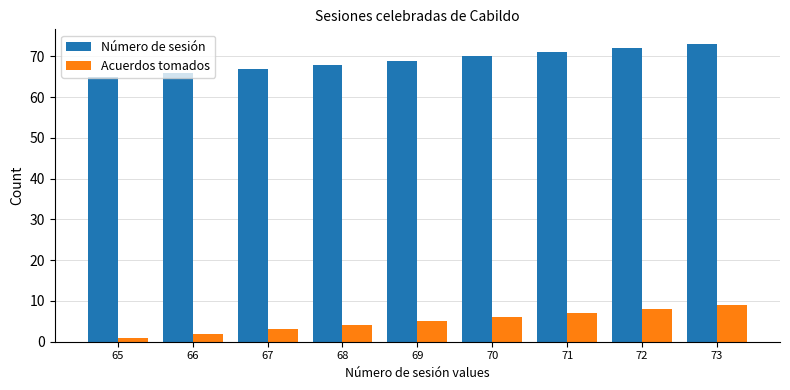

What is the sum of all Número de sesión values?

621